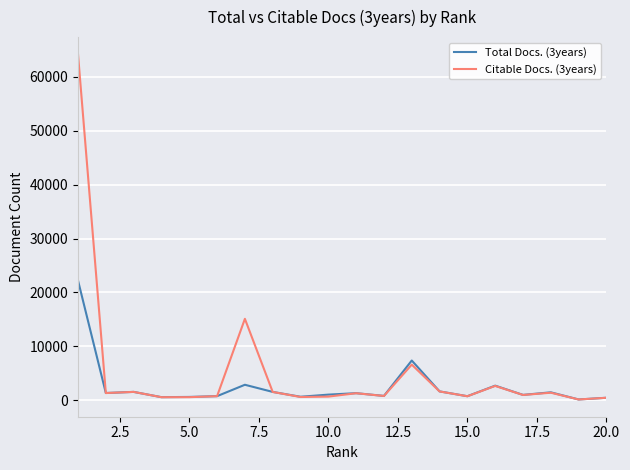

True or false: Citable Docs. (3years) and Total Docs. (3years) intersect in this chart.

True